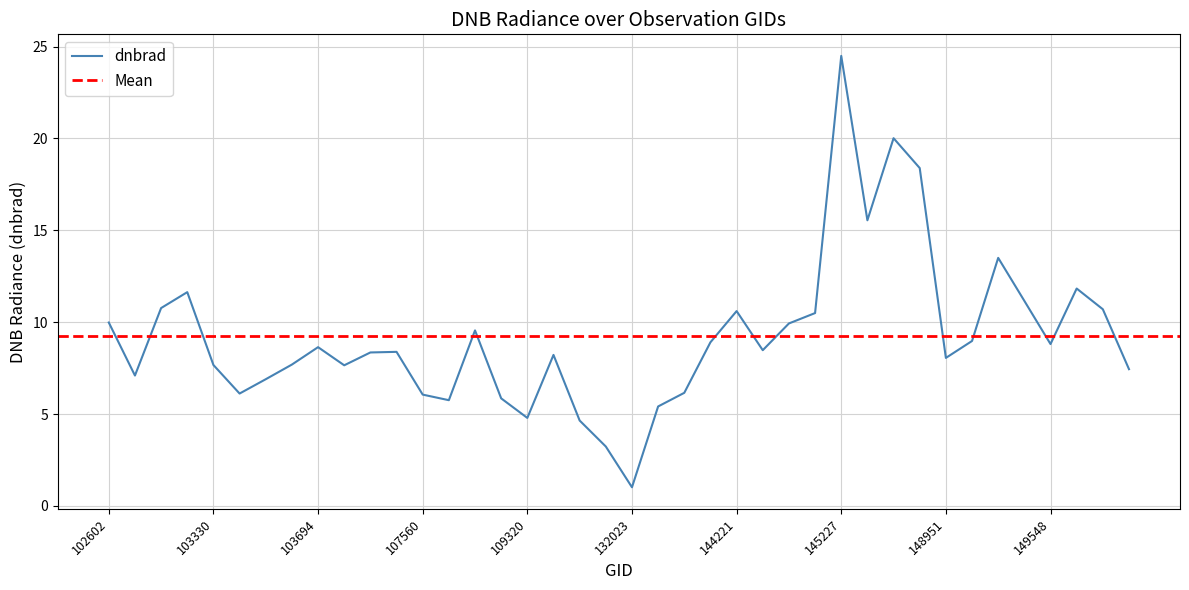

Which category has the lowest value across all series?

132023